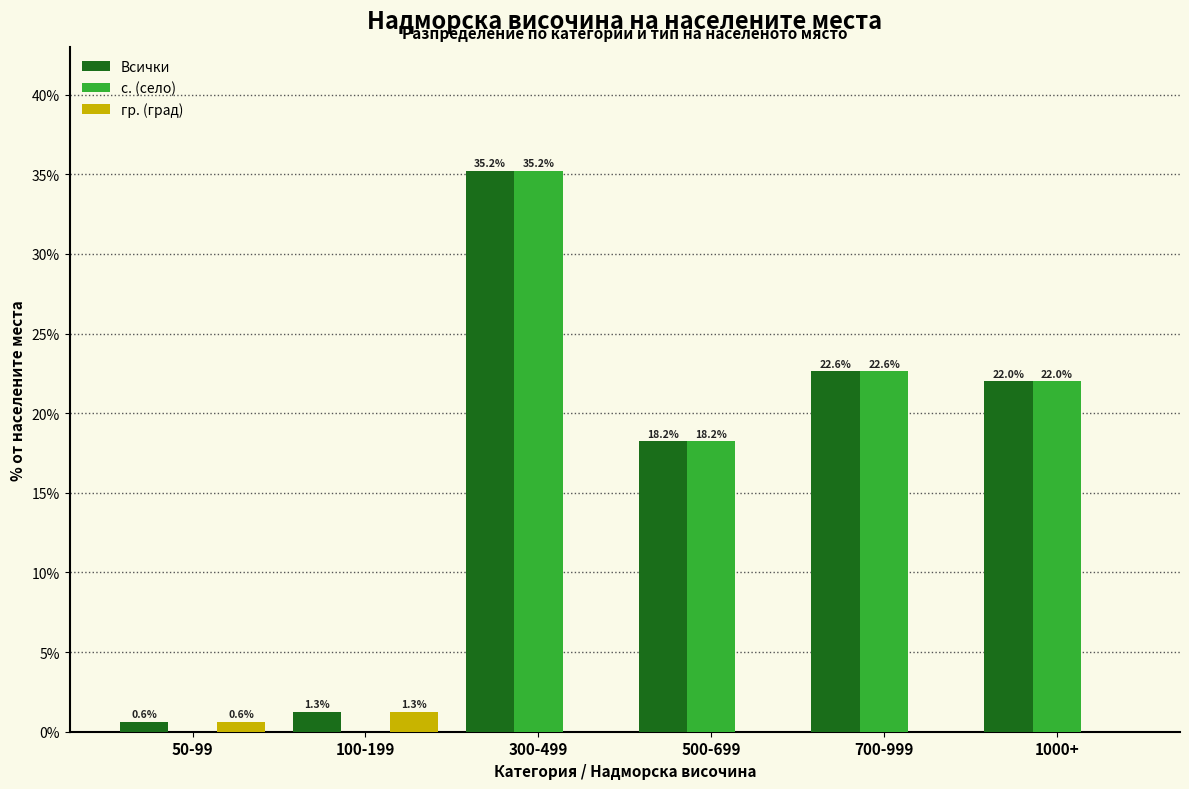

Reading left to right, what are all the values shown in this chart?

Всички: 50-99=0.6	100-199=1.3	300-499=35.2	500-699=18.2	700-999=22.6	1000+=22.0
с. (село): 50-99=0.0	100-199=0.0	300-499=35.2	500-699=18.2	700-999=22.6	1000+=22.0
гр. (град): 50-99=0.6	100-199=1.3	300-499=0.0	500-699=0.0	700-999=0.0	1000+=0.0